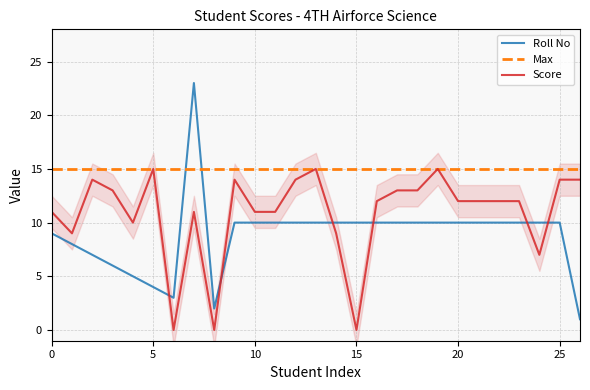

Rank the series by their average value, from highest to lowest.

Max, Score, Roll No